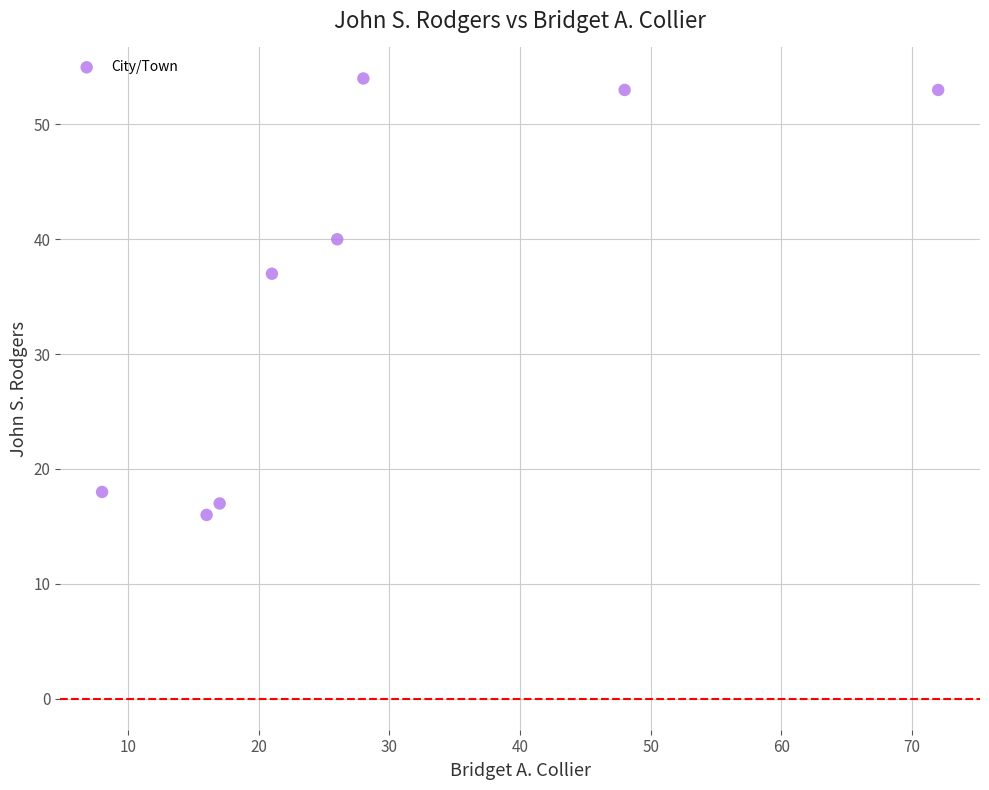

What Y value in the scatter plot is closest to 35?

37